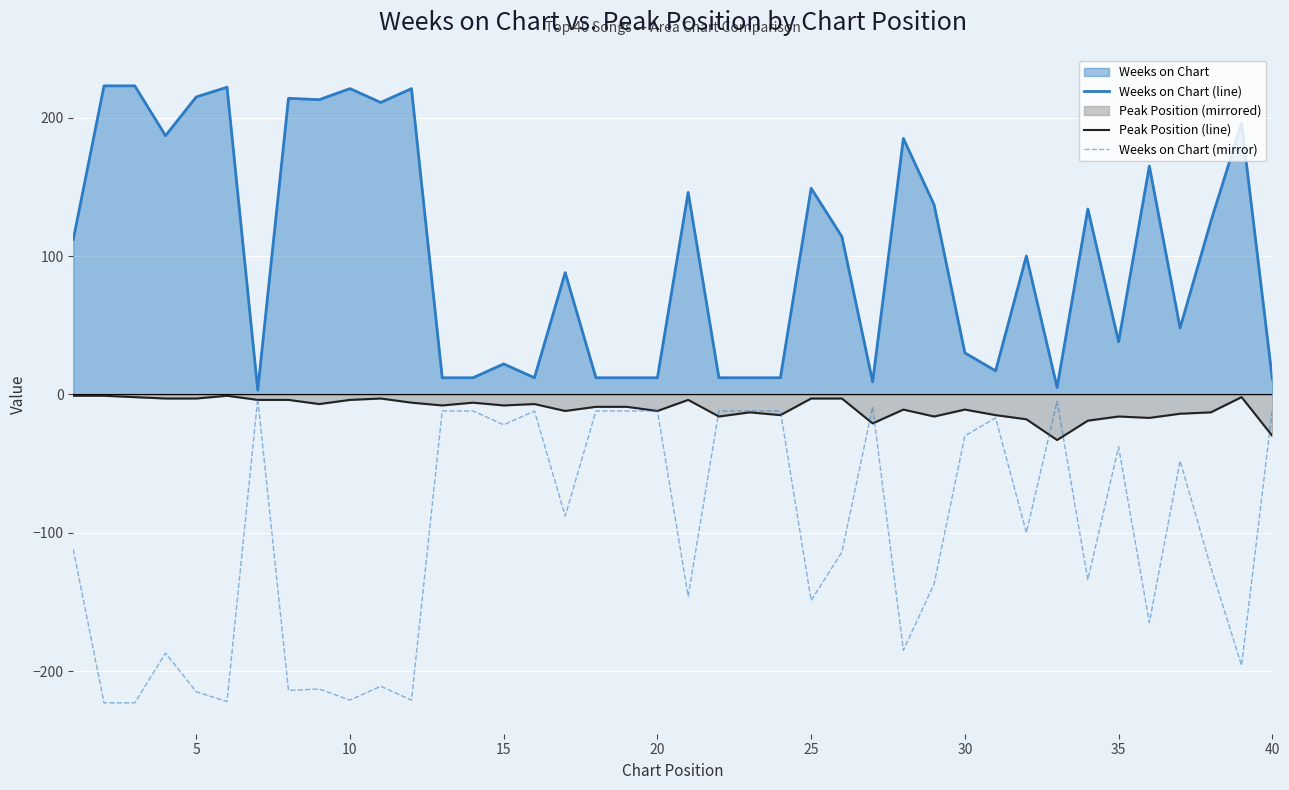

Does the chart display data point markers on the line(s)?

No